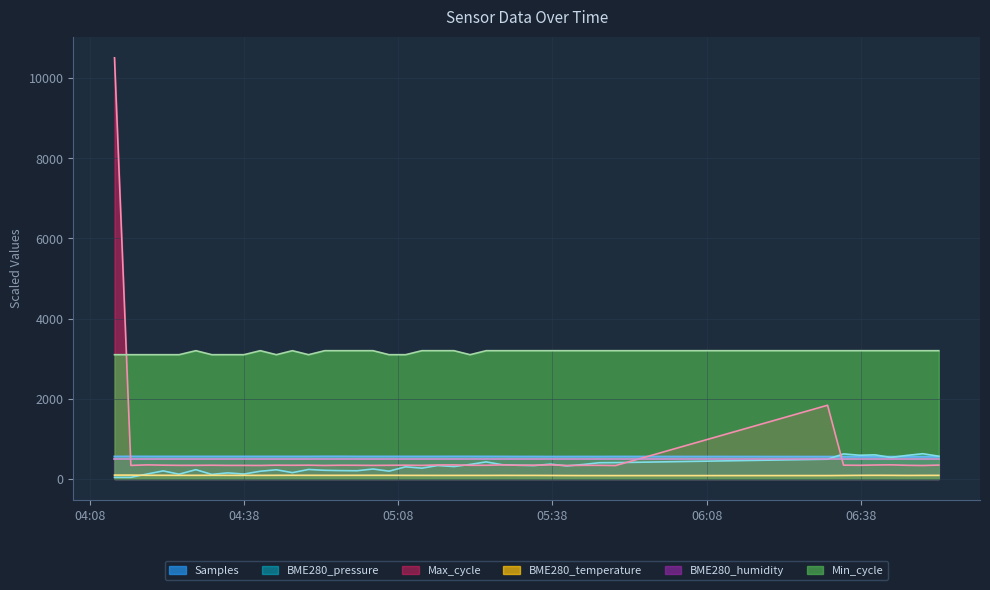

Which series has the largest range (max minus min)?

Max_cycle